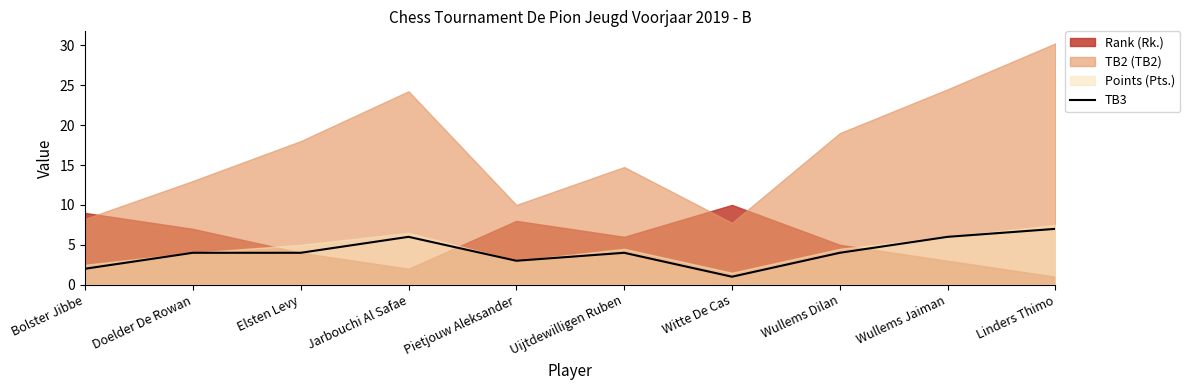

At which category does the chart reach its minimum across all series?

Witte De Cas